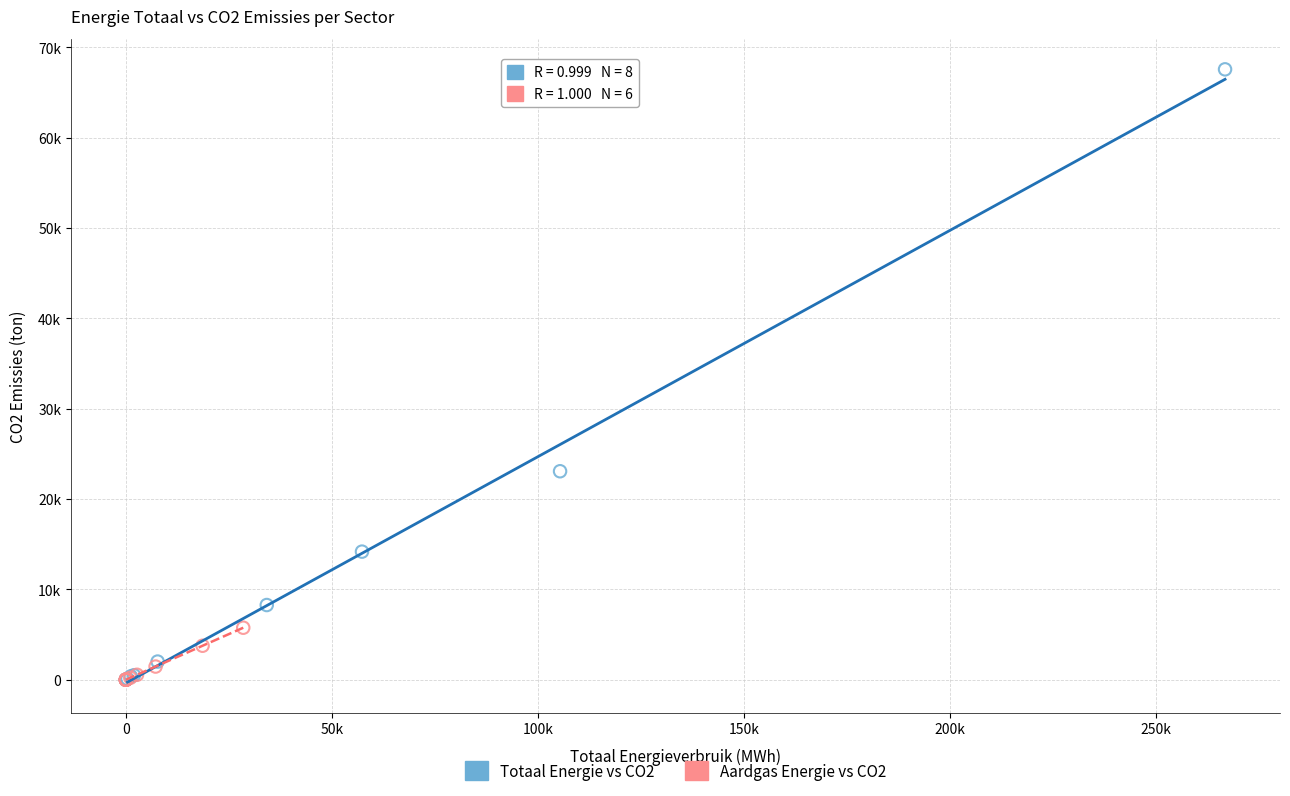

What are all the series names shown in the legend?

Totaal Energie vs CO2, Aardgas Energie vs CO2